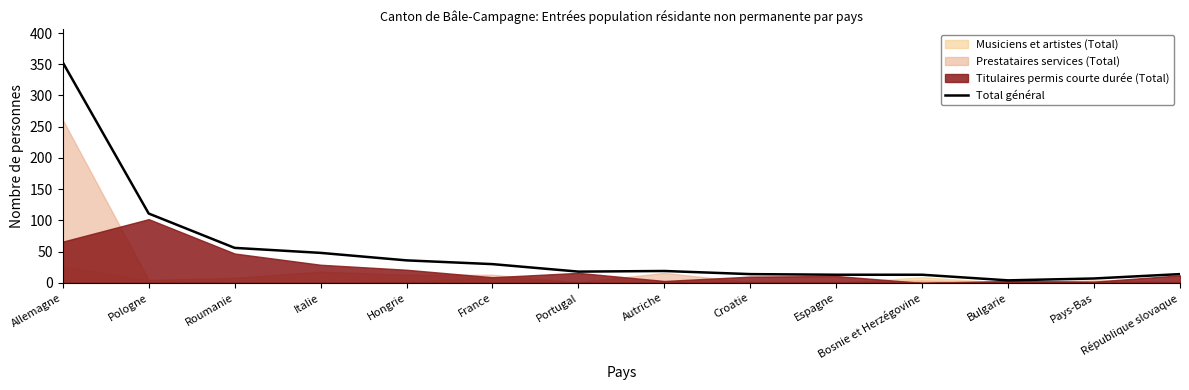

What is the label of the 4th point from the left?

Italie